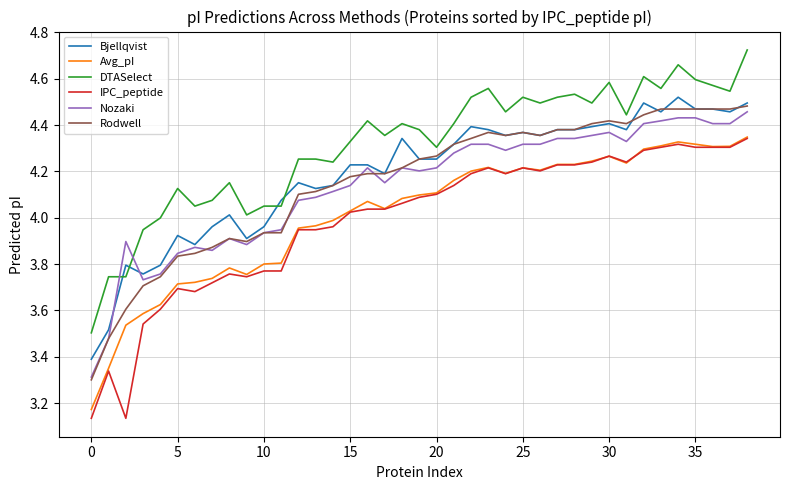

What is the difference between the maximum and minimum values in the Rodwell series?

1.2